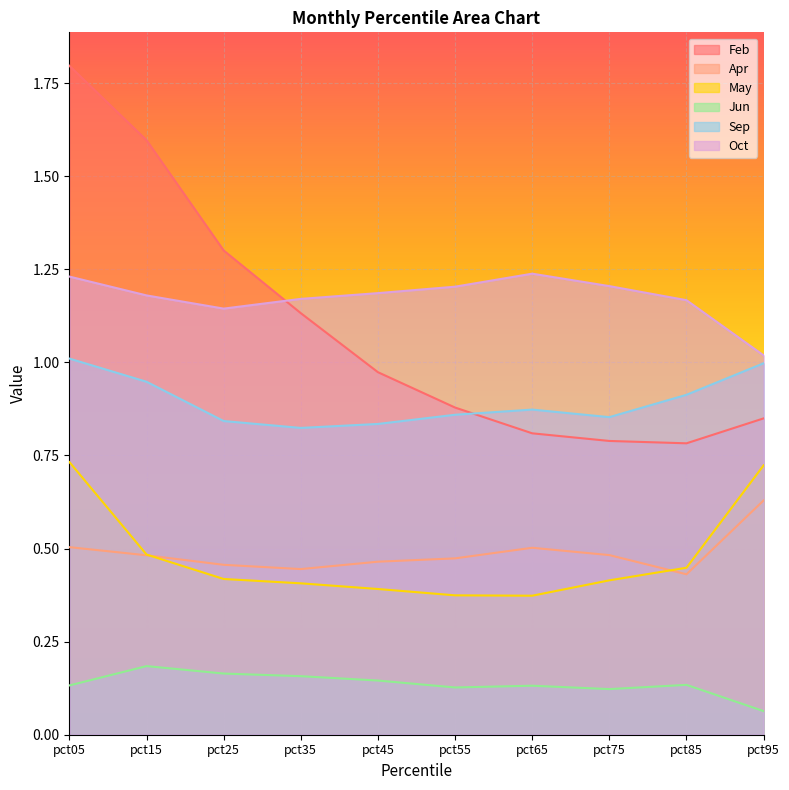

Reading right to left, what are all the values shown in this chart?

Feb: 0.8	0.8	0.8	0.8	0.9	1.0	1.1	1.3	1.6	1.8
Apr: 0.6	0.4	0.5	0.5	0.5	0.5	0.4	0.5	0.5	0.5
May: 0.7	0.4	0.4	0.4	0.4	0.4	0.4	0.4	0.5	0.7
Jun: 0.1	0.1	0.1	0.1	0.1	0.1	0.2	0.2	0.2	0.1
Sep: 1.0	0.9	0.9	0.9	0.9	0.8	0.8	0.8	0.9	1.0
Oct: 1.0	1.2	1.2	1.2	1.2	1.2	1.2	1.1	1.2	1.2